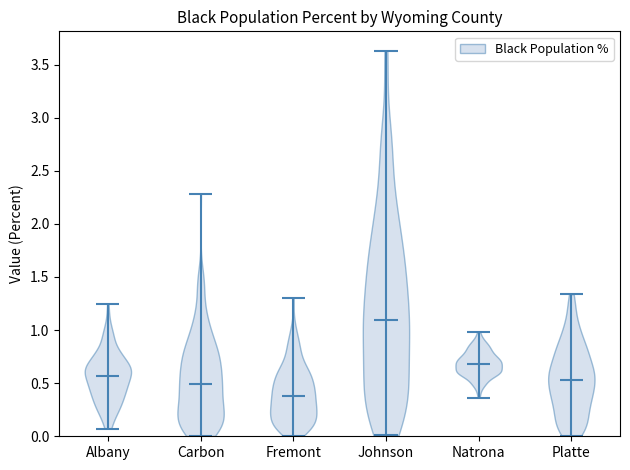

Reading left to right, read every violin against the y-axis: where its median line is, and the lowest and highest points it reaches. The values are not printed on the chart, so give them approximately, as read against the axis.

Albany: median line 0.55, lowest point 0.05, highest point 1.25
Carbon: median line 0.50, lowest point 0.00, highest point 2.30
Fremont: median line 0.40, lowest point 0.00, highest point 1.30
Johnson: median line 1.10, lowest point 0.00, highest point 3.65
Natrona: median line 0.70, lowest point 0.35, highest point 1.00
Platte: median line 0.55, lowest point 0.00, highest point 1.35